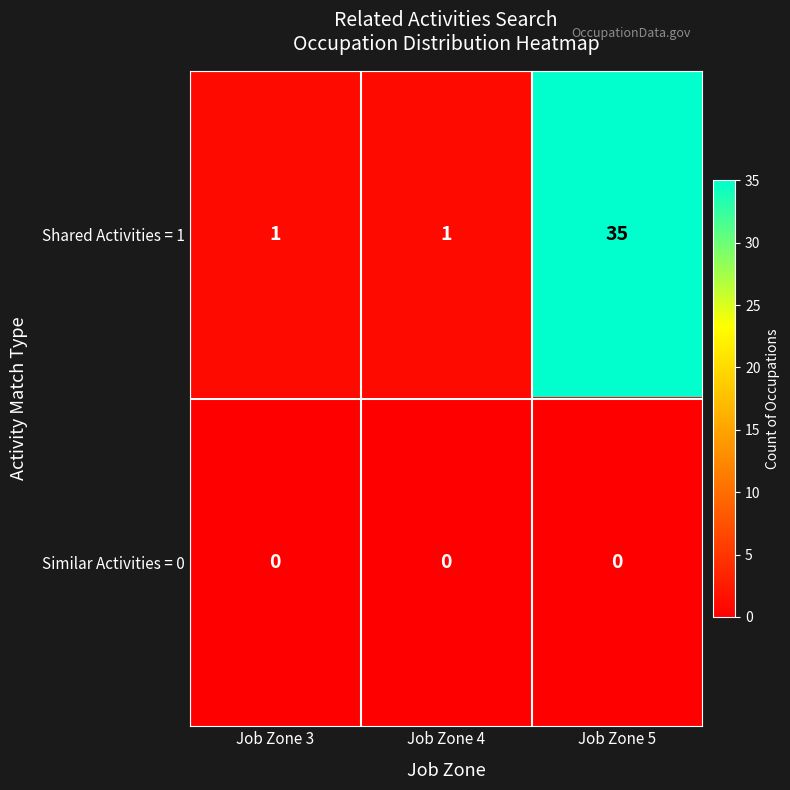

What is the difference between the highest and lowest values at Job Zone 4?

1